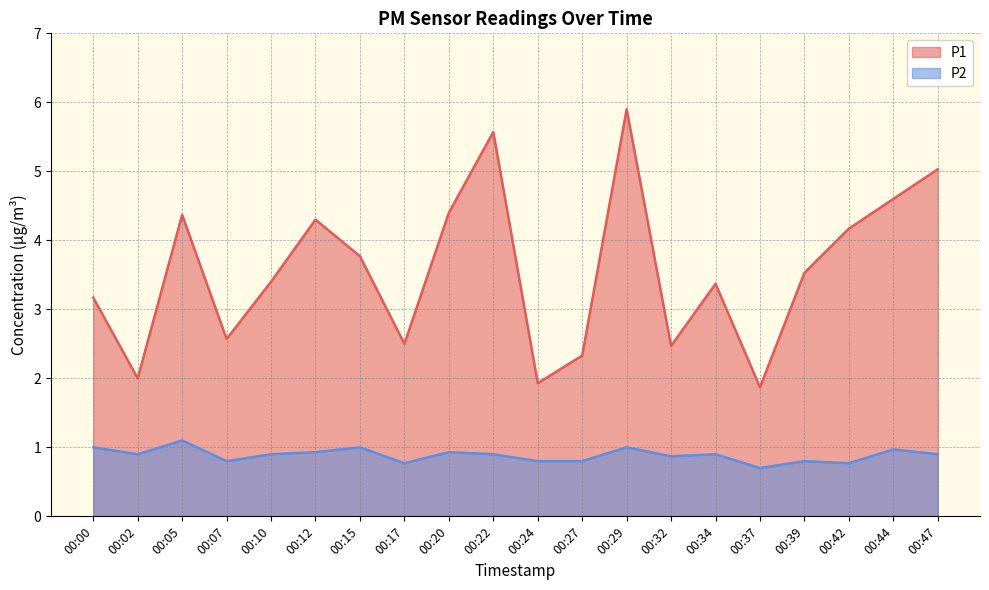

What are all the series names shown in the legend?

P1, P2